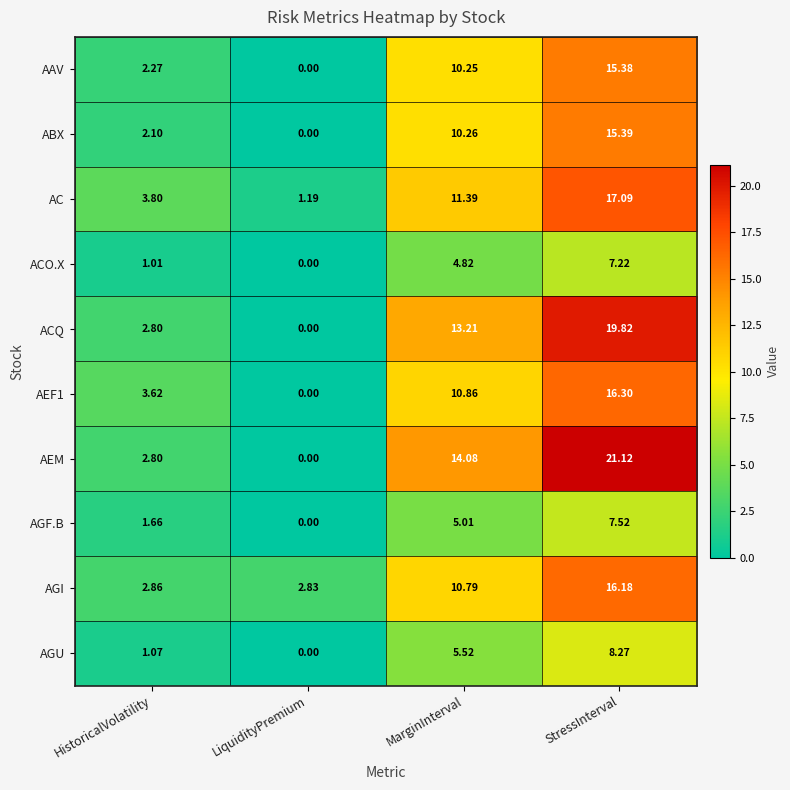

At which label is AGU closest to 4?

MarginInterval